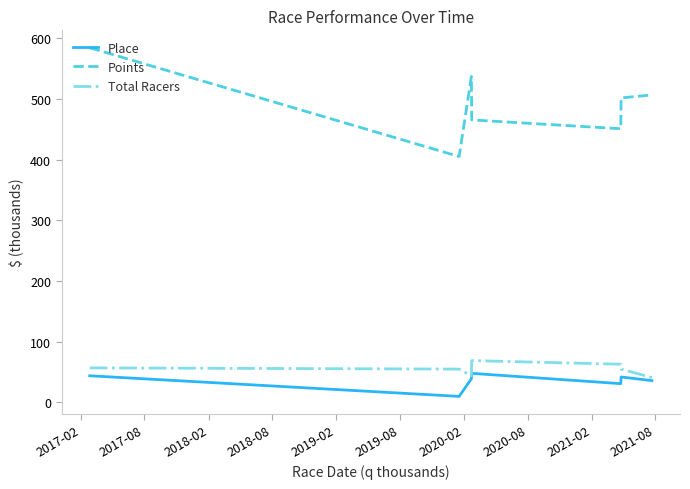

True or false: Points and Place cross at least once.

False